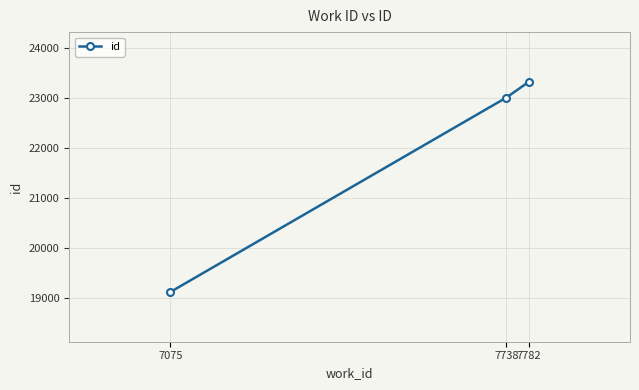

What is the ratio of the value at 7738 to the value at 7075?

1.2